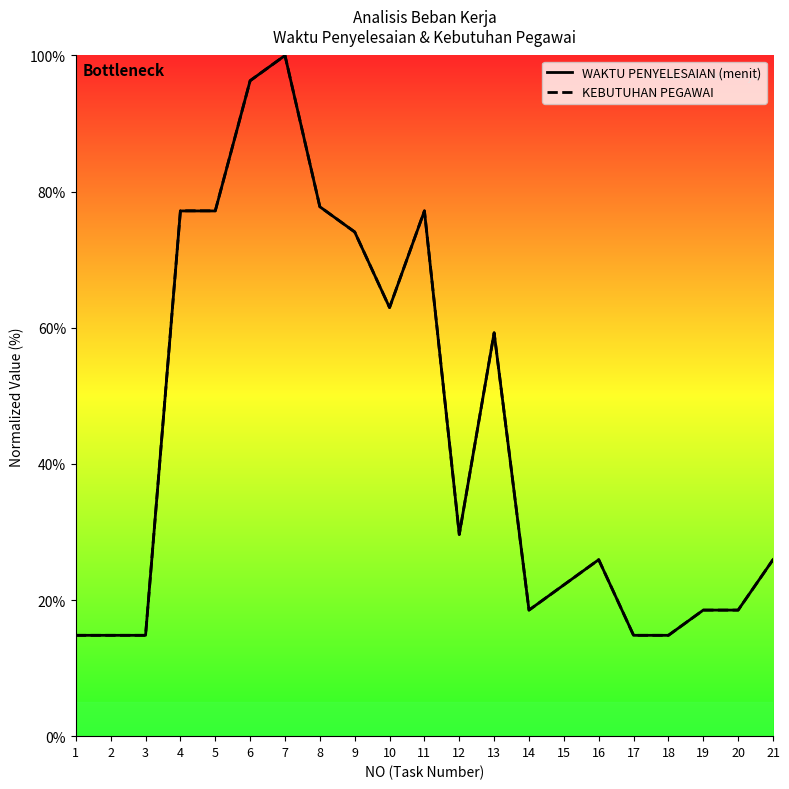

At which category does WAKTU PENYELESAIAN (menit) reach its first local valley?

10